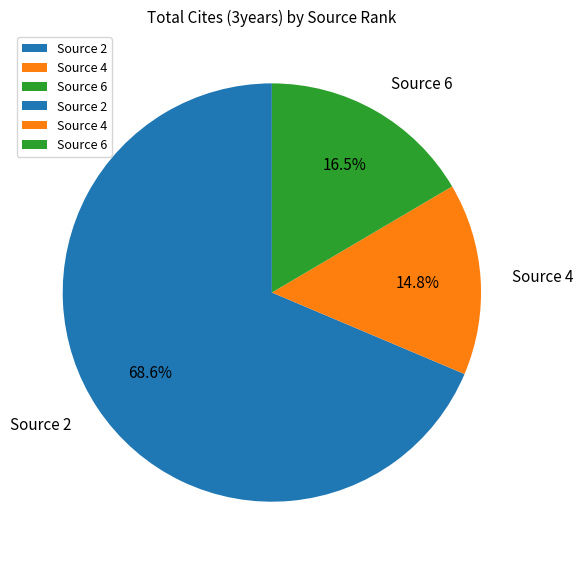

What is the total percentage of Source 4 and Source 2?

83.5%